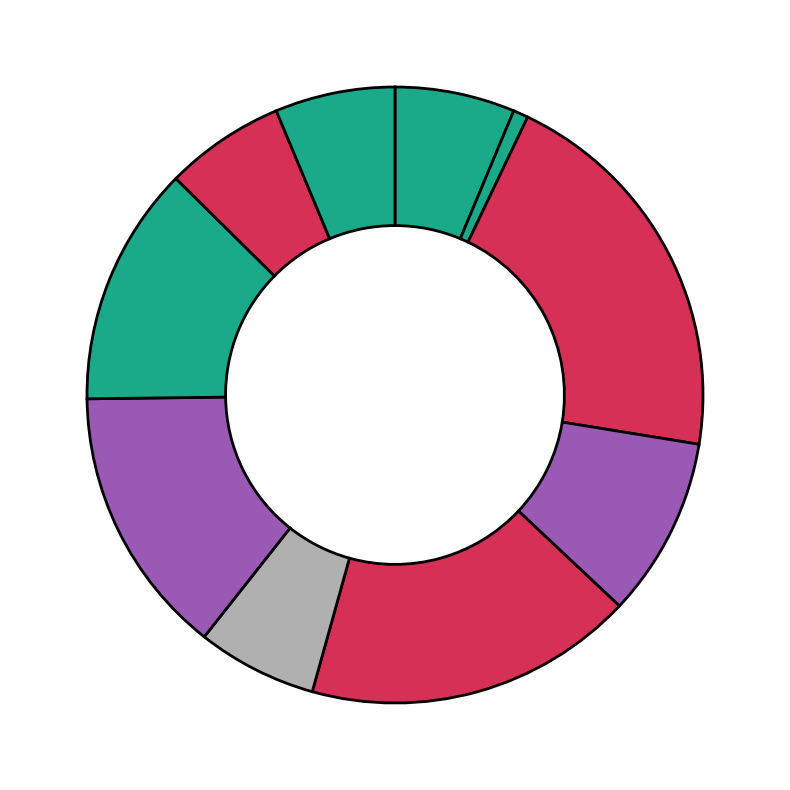

To the nearest percent, what is the difference between the largest and smallest slice percentages?

20%